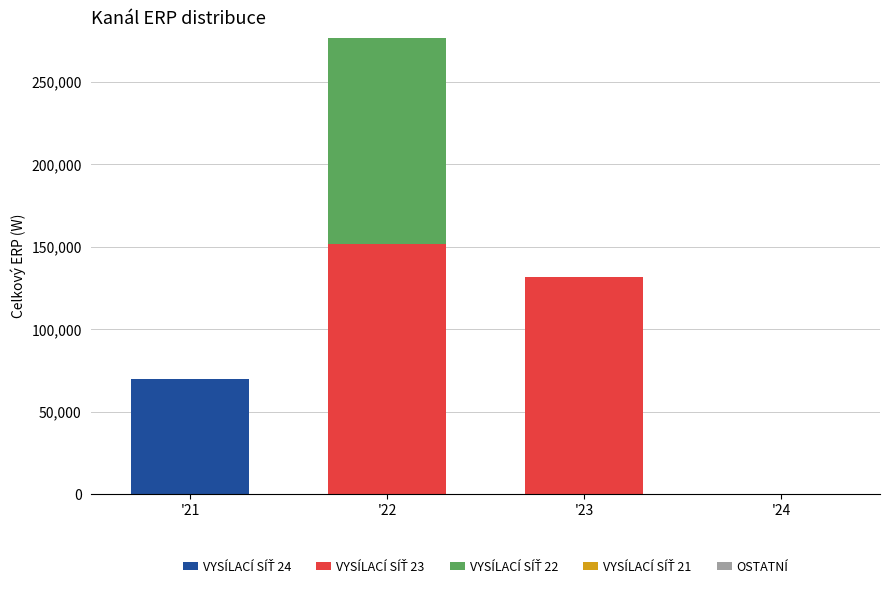

Are the bars grouped side by side (vs. stacked)?

No